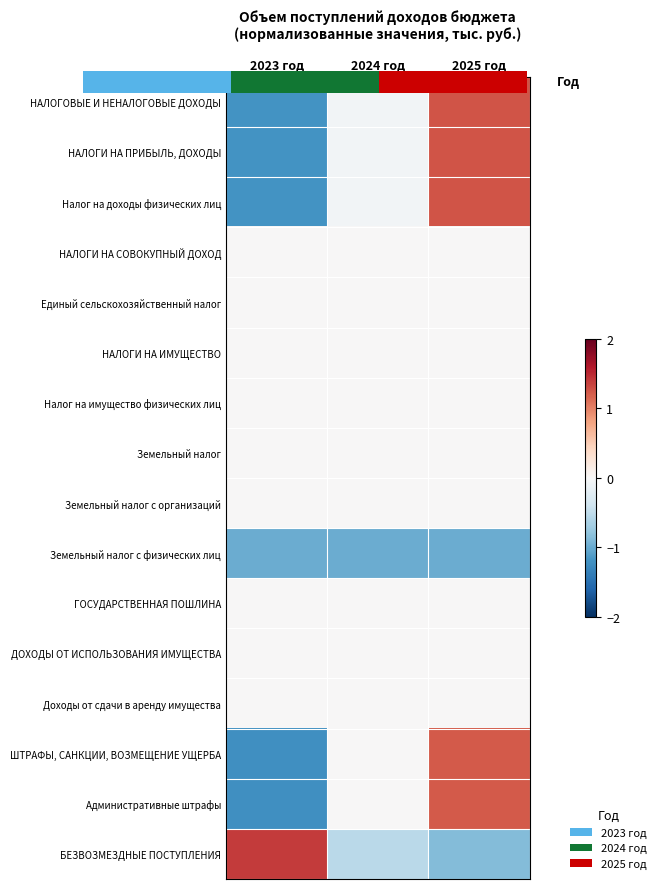

At which category is the sum across all series the highest?

2025 год